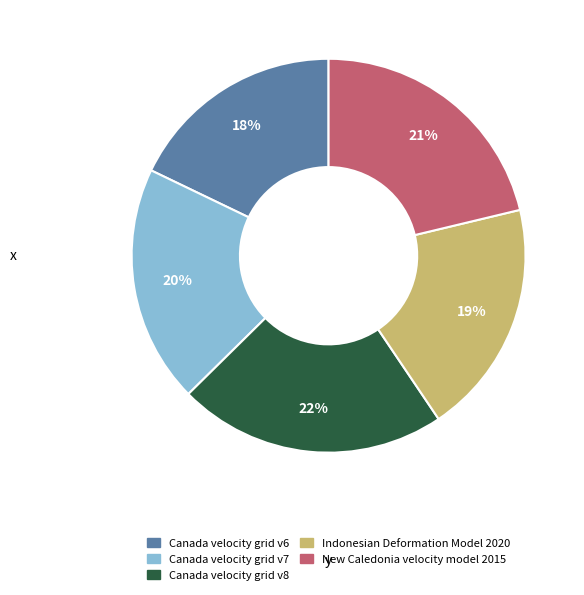

What is the smallest slice in the pie chart?

Canada velocity grid v6